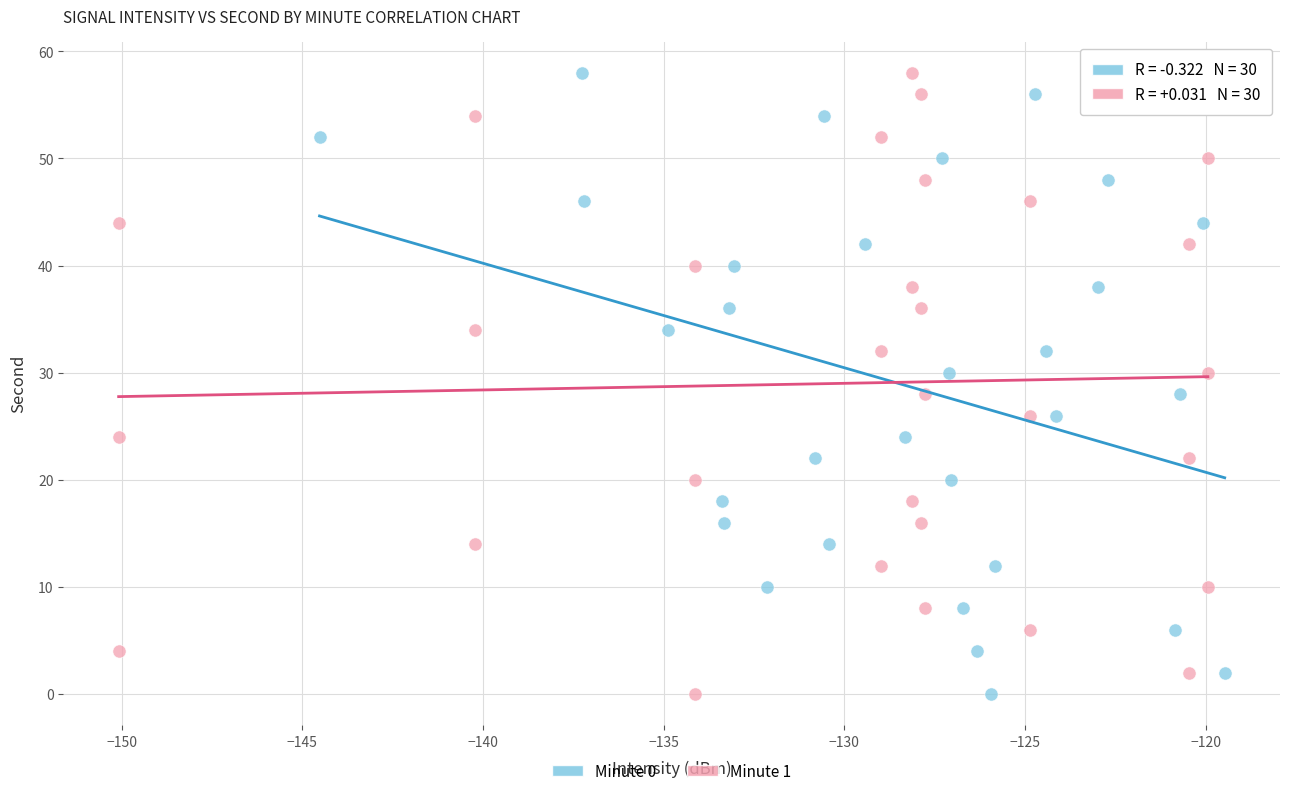

What are all the series names shown in the legend?

Minute 0, Minute 1